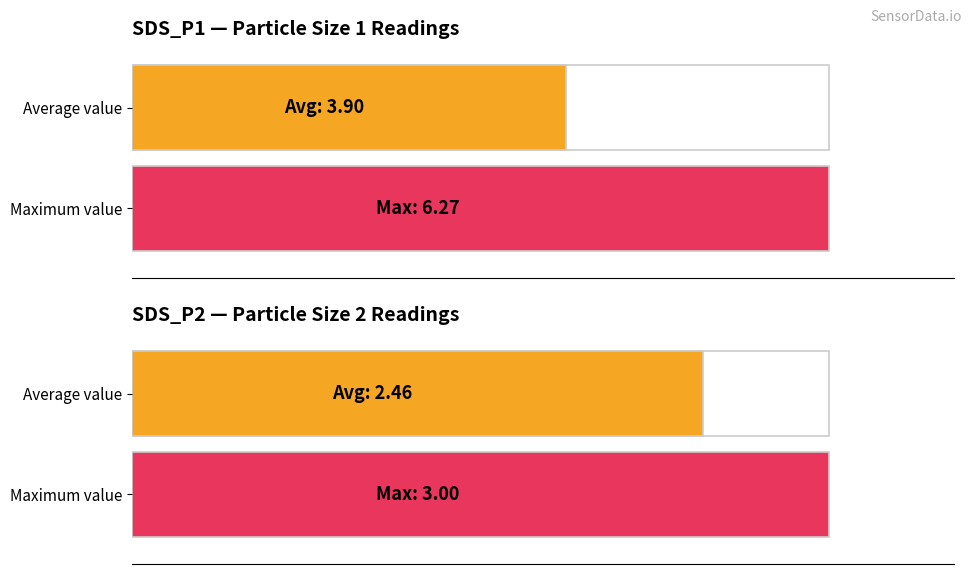

What are all the series names shown in the legend?

SDS_P1, SDS_P2